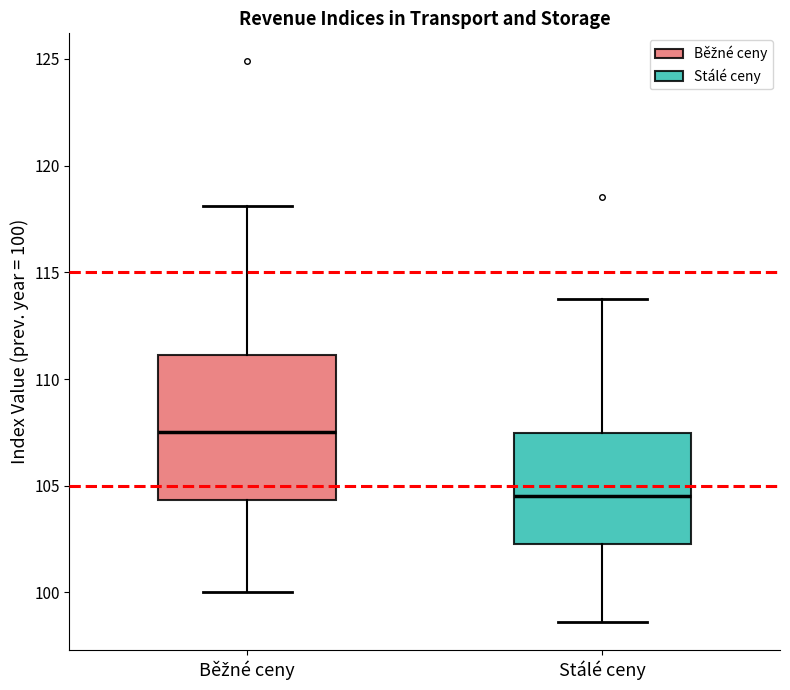

Comparing the boxes themselves (not the whiskers), which one is the tallest?

Běžné ceny